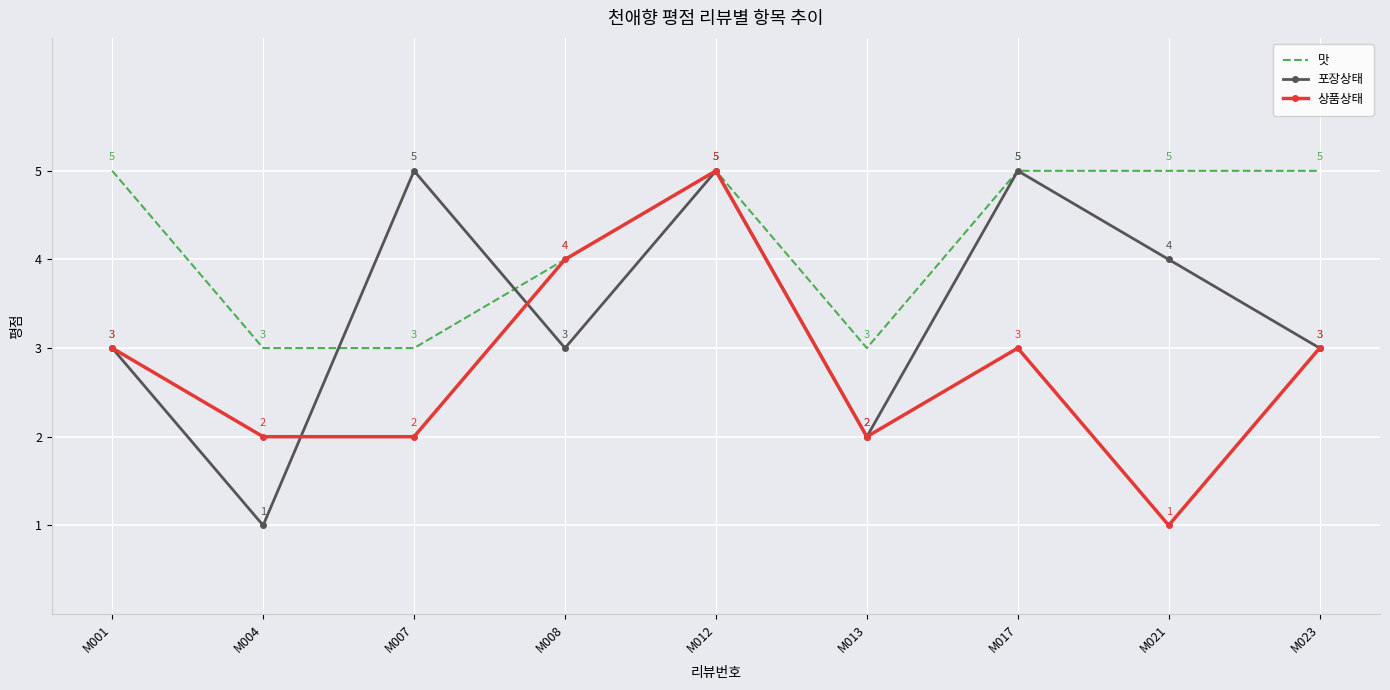

Where is 맛 nearest to the value 4?

M008